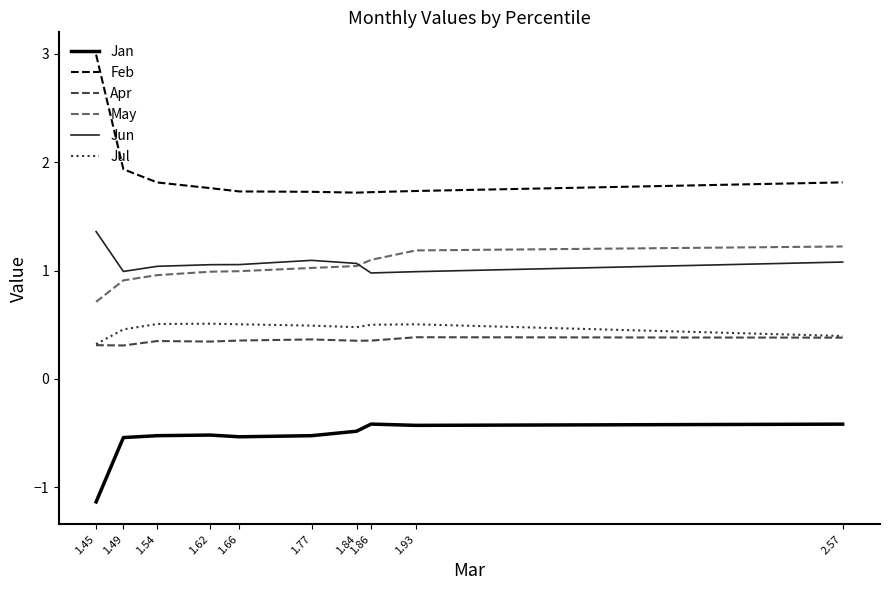

What position from the left is 1.54?

3